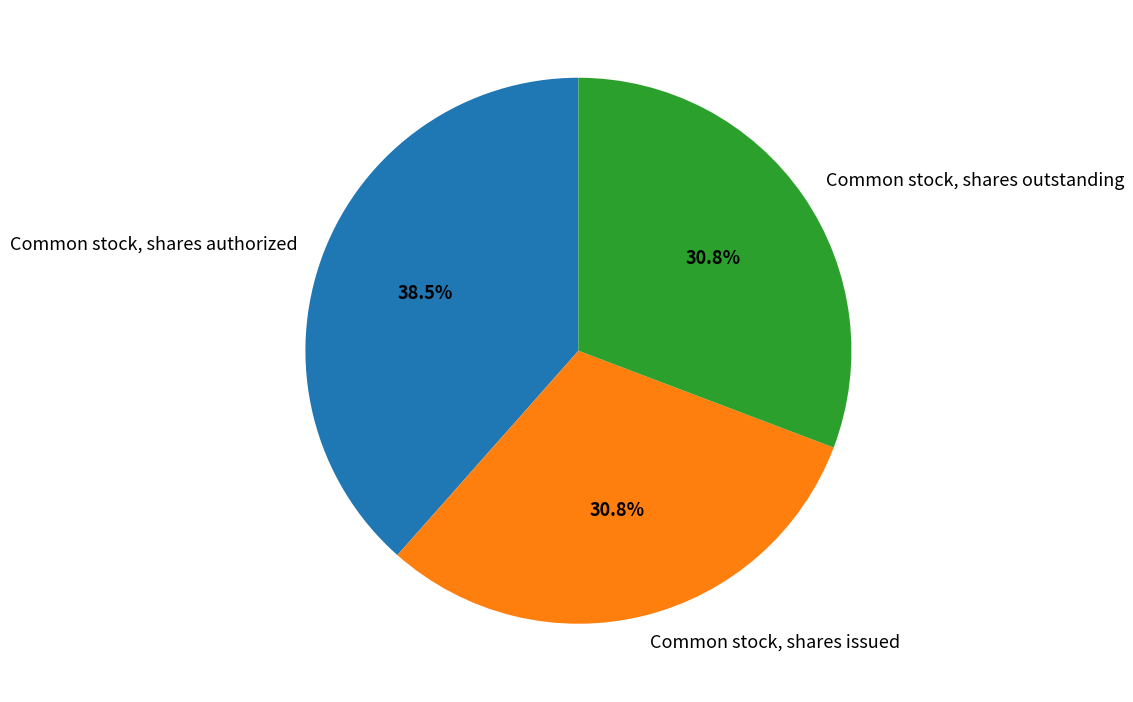

Is it true that Common stock, shares outstanding is 31% of the pie?

True